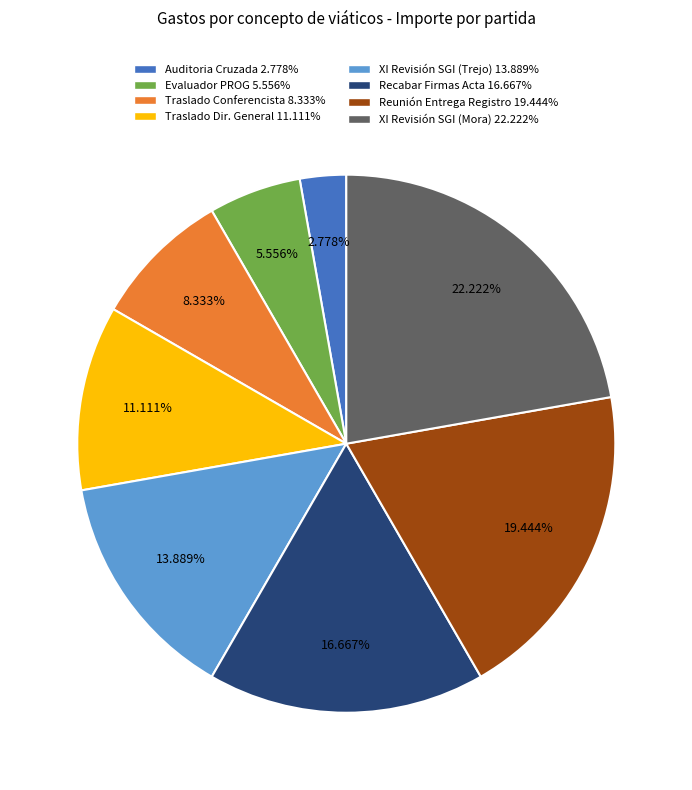

Does any single category account for the majority?

No